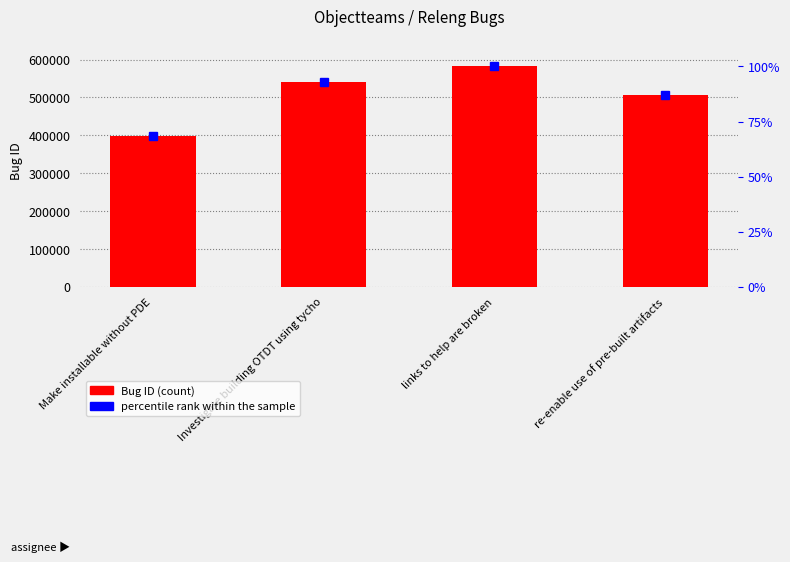

Which category has the highest value in the Bug ID series?

links to help are broken